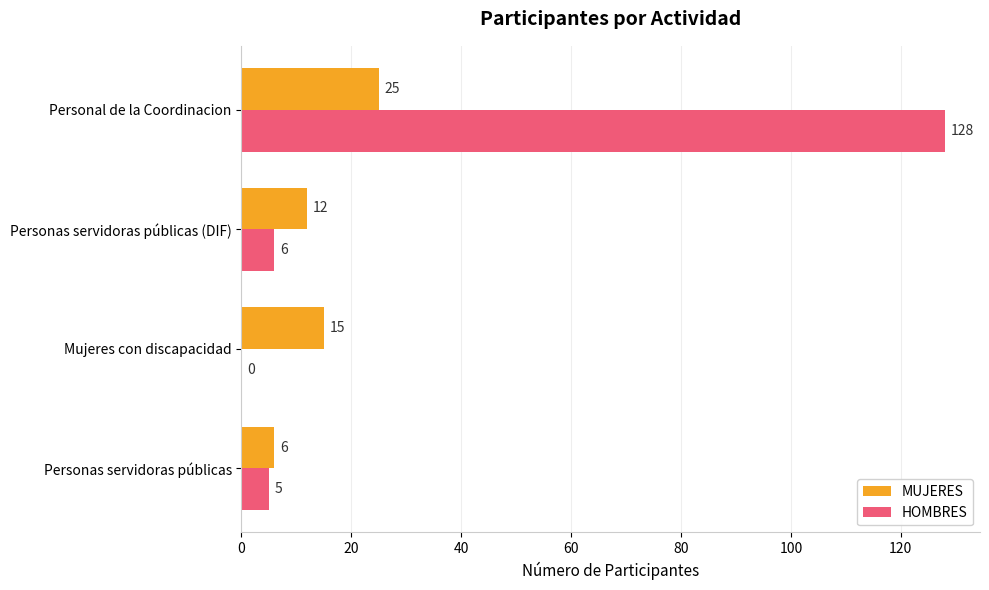

What is the total value across all series at Personal de la Coordinacion?

153